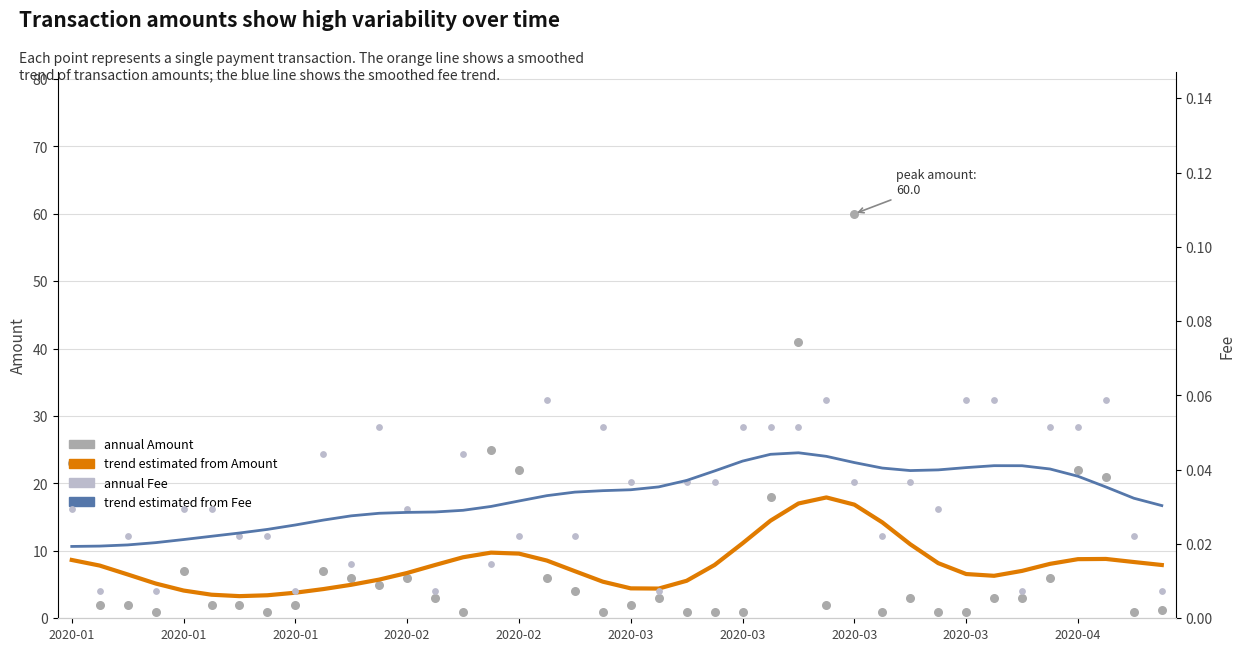

What are all the series names shown in the legend?

trend estimated from Amount, annual Amount, trend estimated from Fee, annual Fee